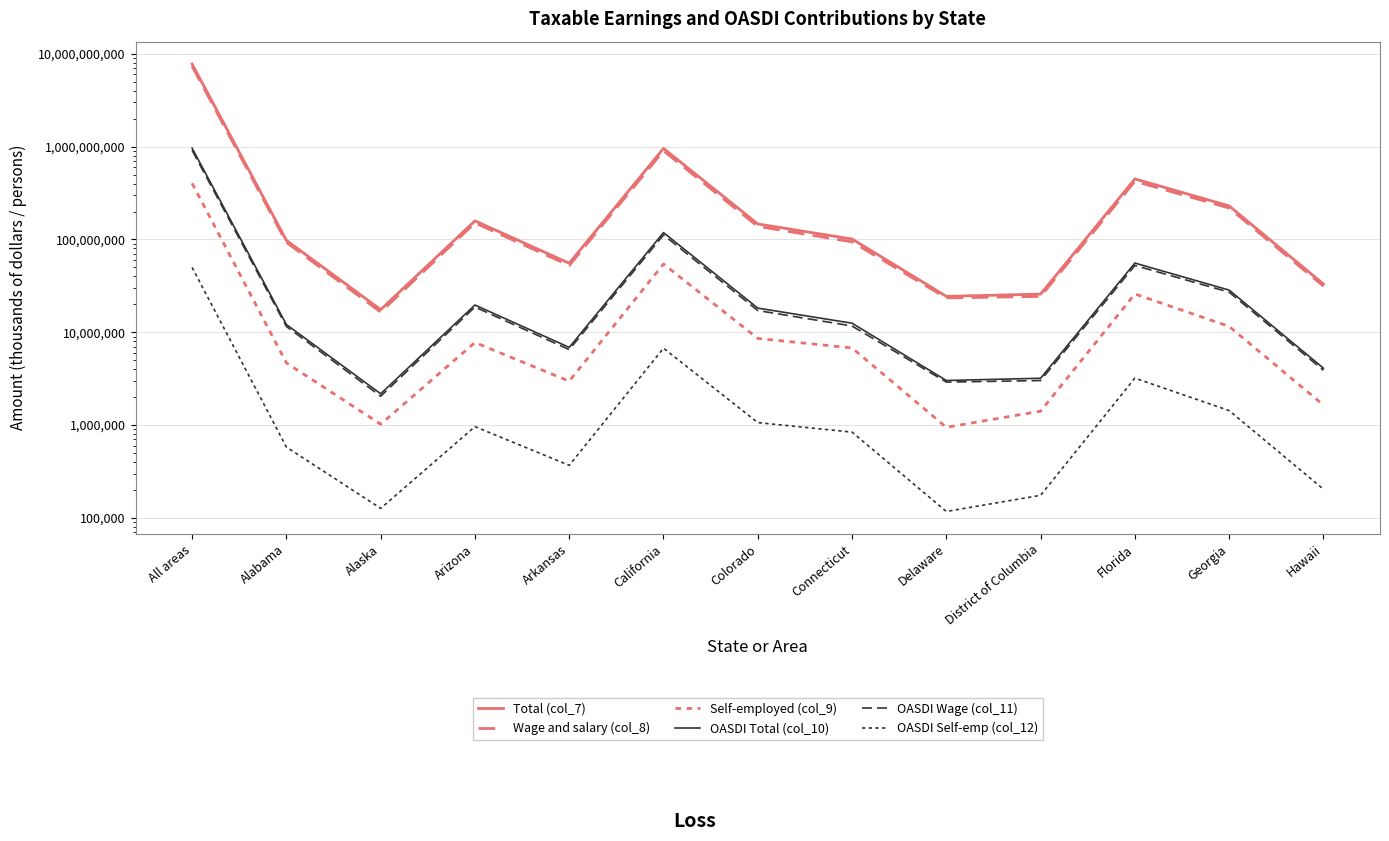

True or false: Total (col_7) has more than 0 points higher than both neighbors.

True